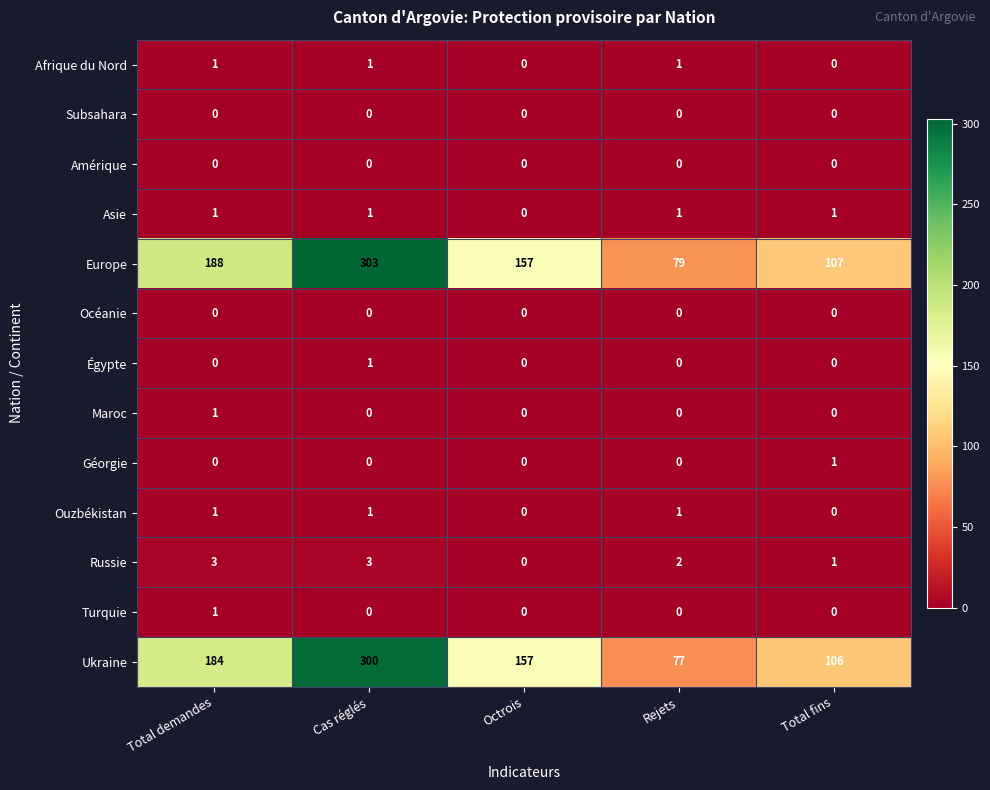

What is the spread (max minus min) of values at Total demandes?

188